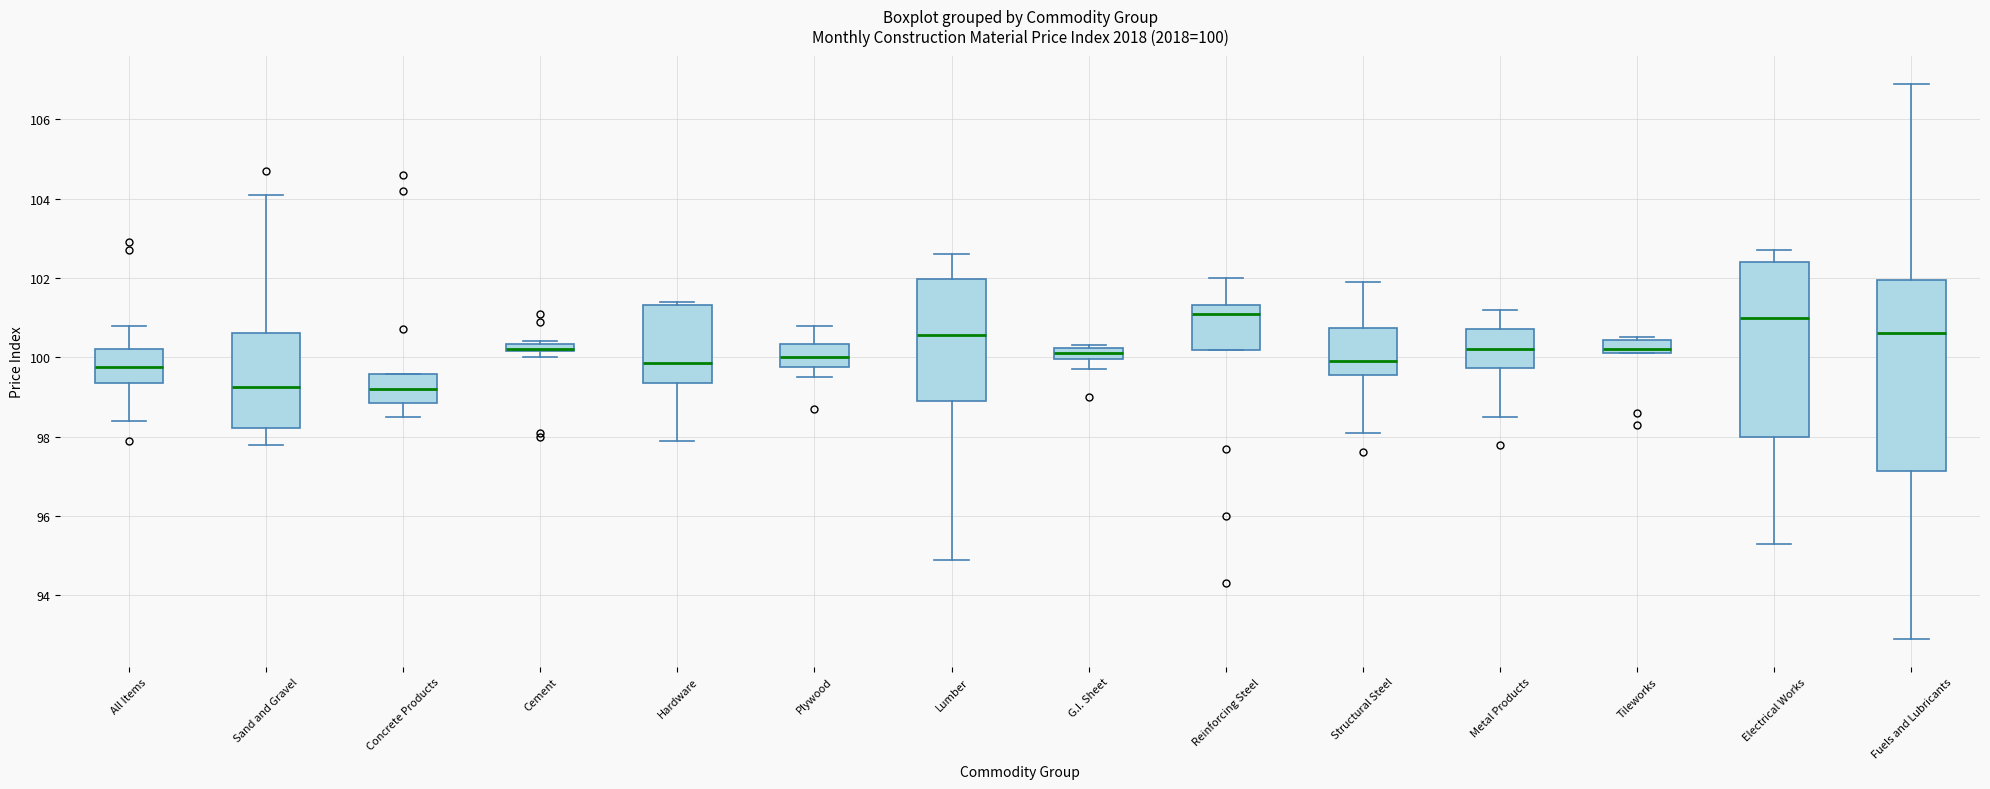

Comparing the boxes themselves (not the whiskers), which one is the tallest?

Fuels and Lubricants